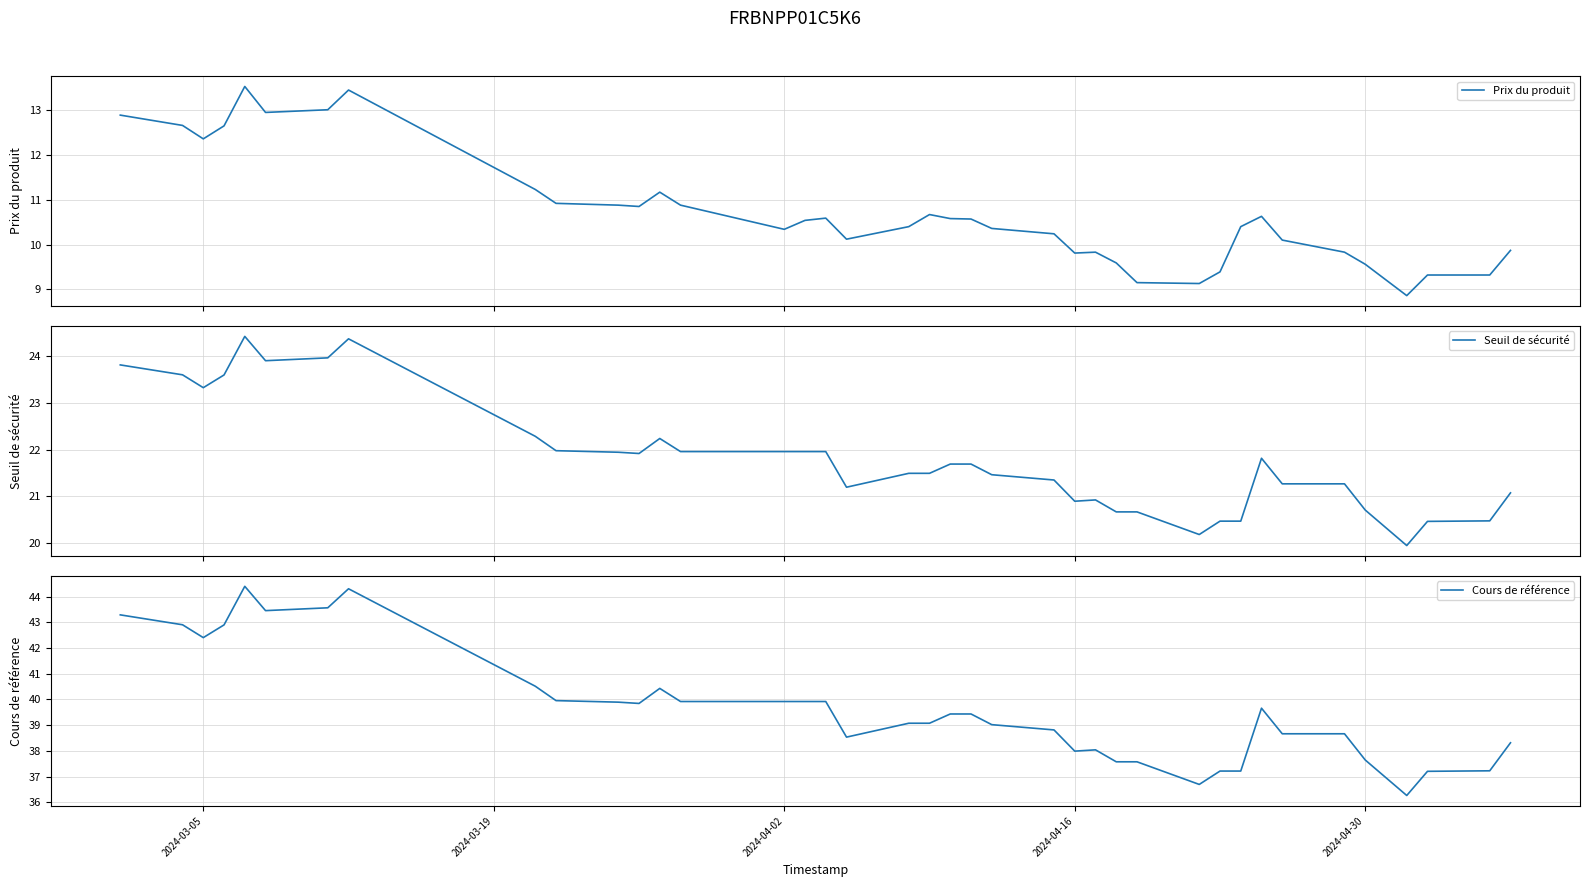

Is the value of Prix du produit at 9 greater than the value of Cours de référence at 12?

No